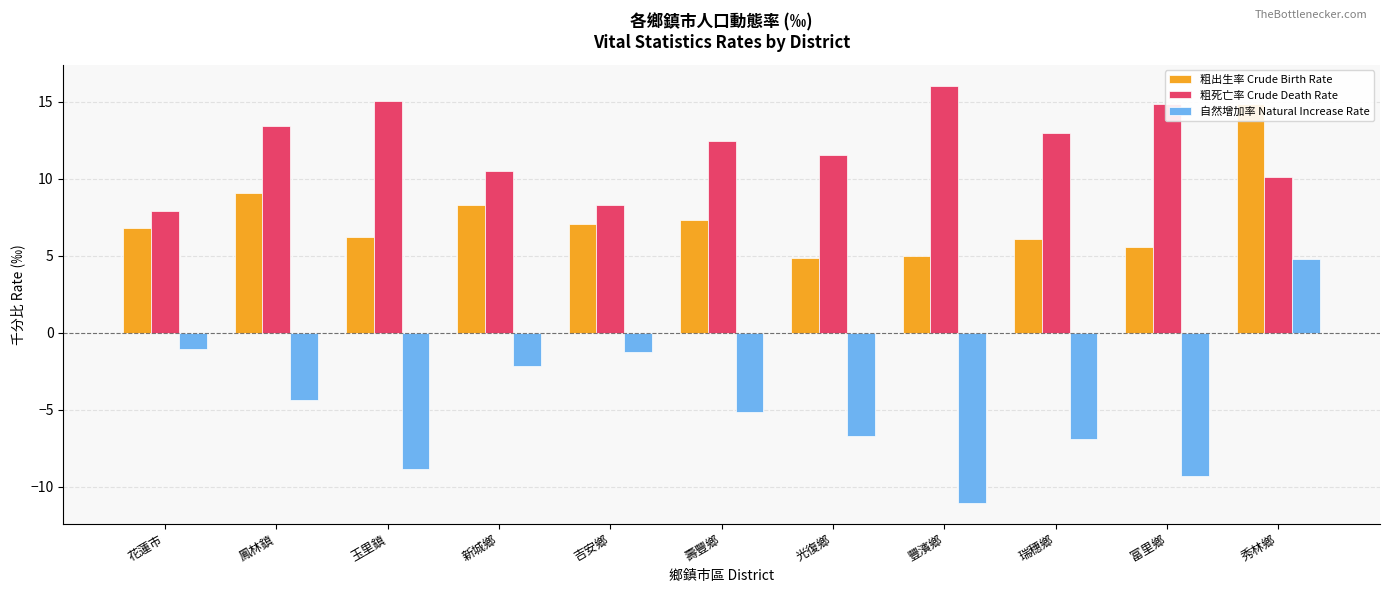

What are all the series names shown in the legend?

粗出生率 Crude Birth Rate, 粗死亡率 Crude Death Rate, 自然增加率 Natural Increase Rate